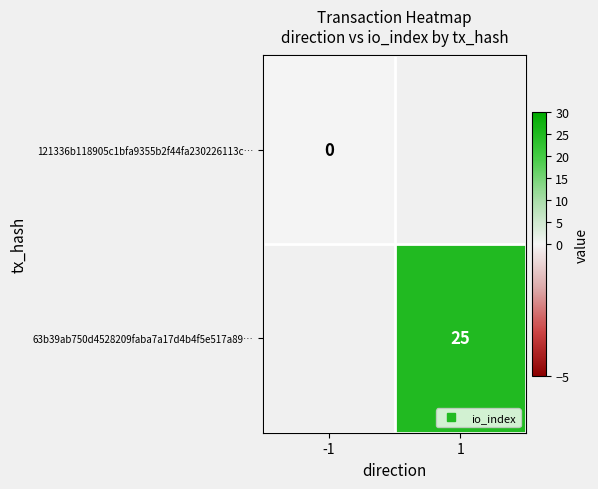

Is the value of 121336b118905c1bfa9355b2f44fa230226113c… at -1 greater than the value of 63b39ab750d4528209faba7a17d4b4f5e517a89… at -1?

No